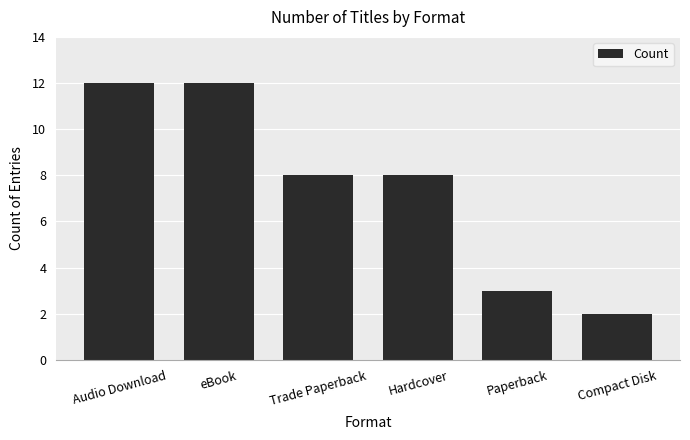

Reading left to right, what are all the values shown in this chart?

Audio Download=12	eBook=12	Trade Paperback=8	Hardcover=8	Paperback=3	Compact Disk=2